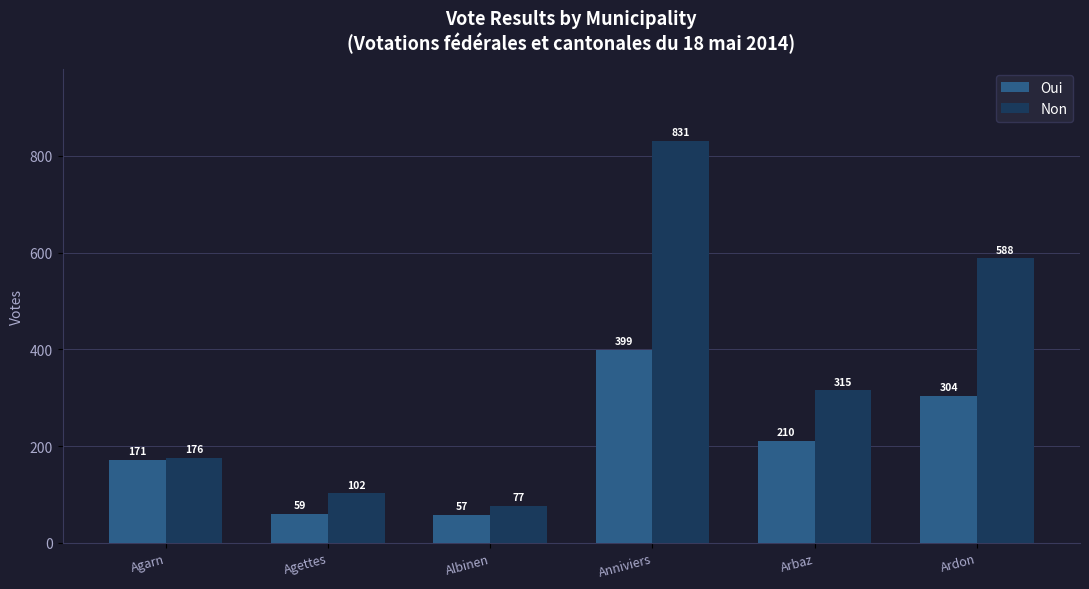

What is the difference between the maximum and minimum values in the Non series?

754